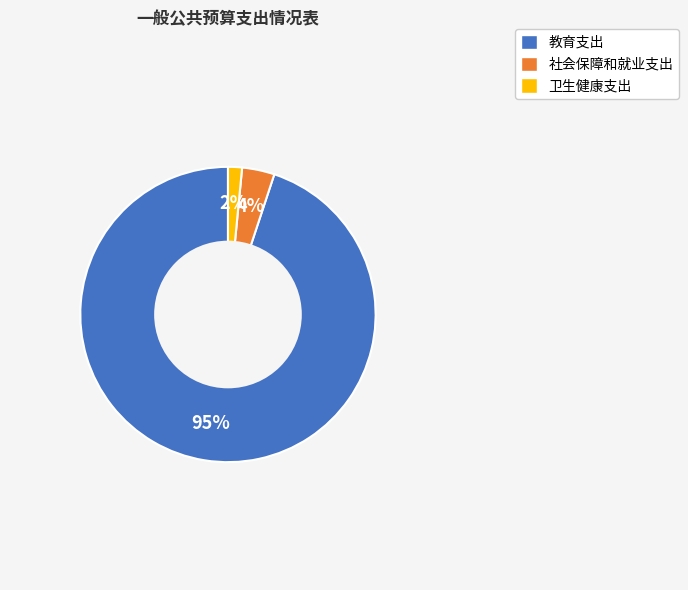

Which has a higher value, 卫生健康支出 or 教育支出?

教育支出